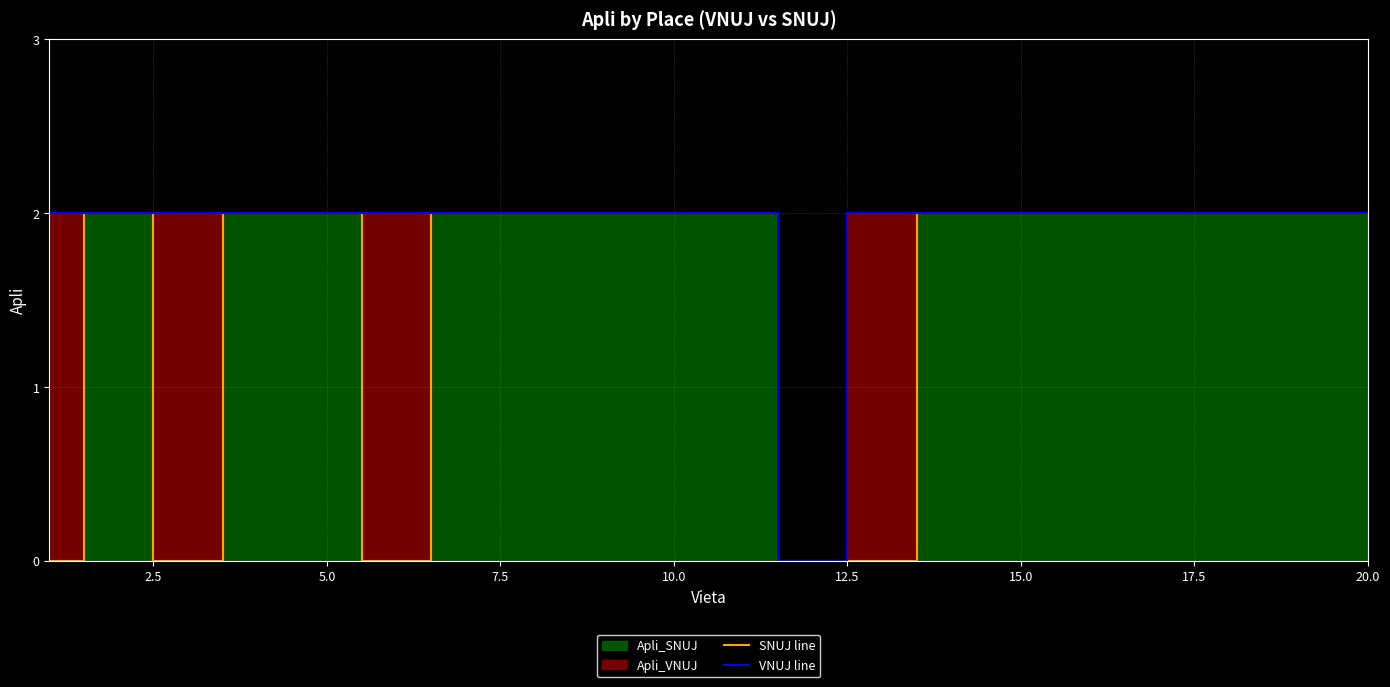

The value of SNUJ line at 20.0 is 2. True or false?

True